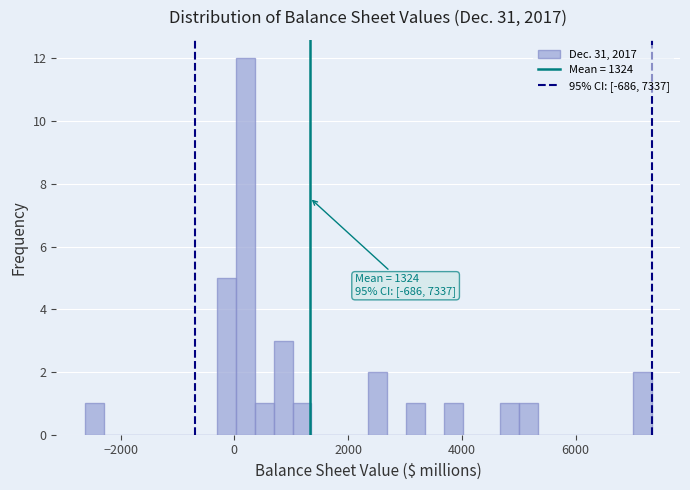

Around what value on the x-axis is the tallest bar? Give the approximate position of its centre, as read against the axis.

200